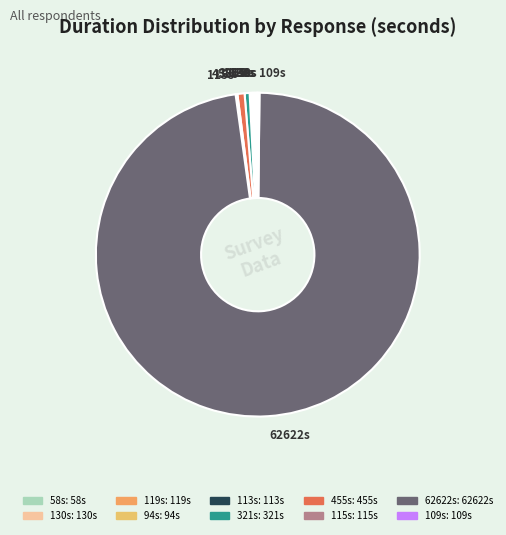

Does 62622s account for over 50% of the chart?

Yes